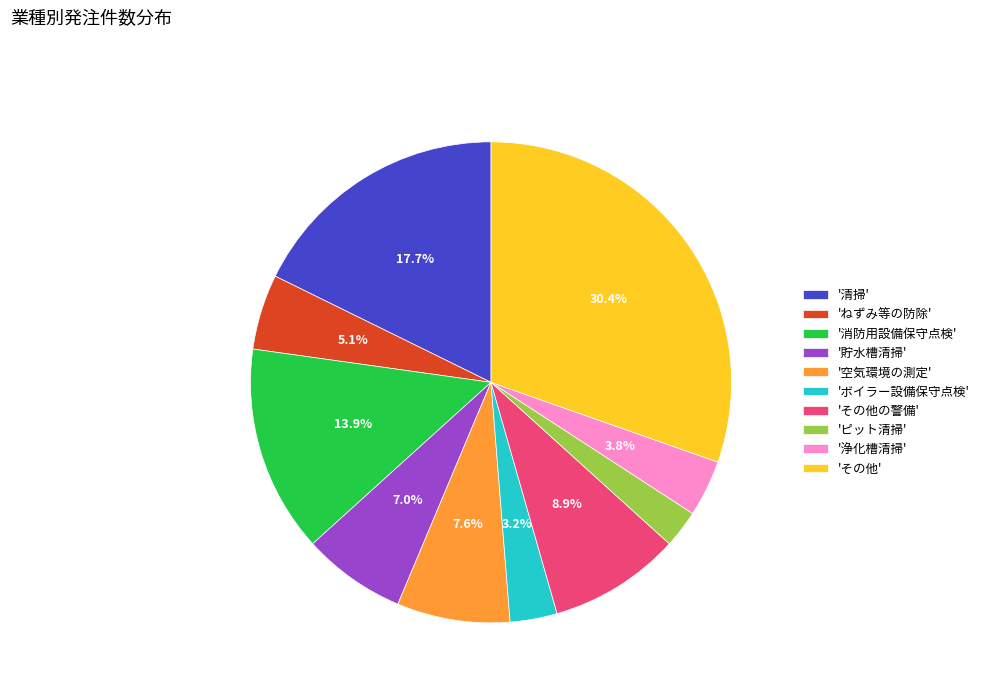

Which category has the biggest portion of the pie?

'その他'